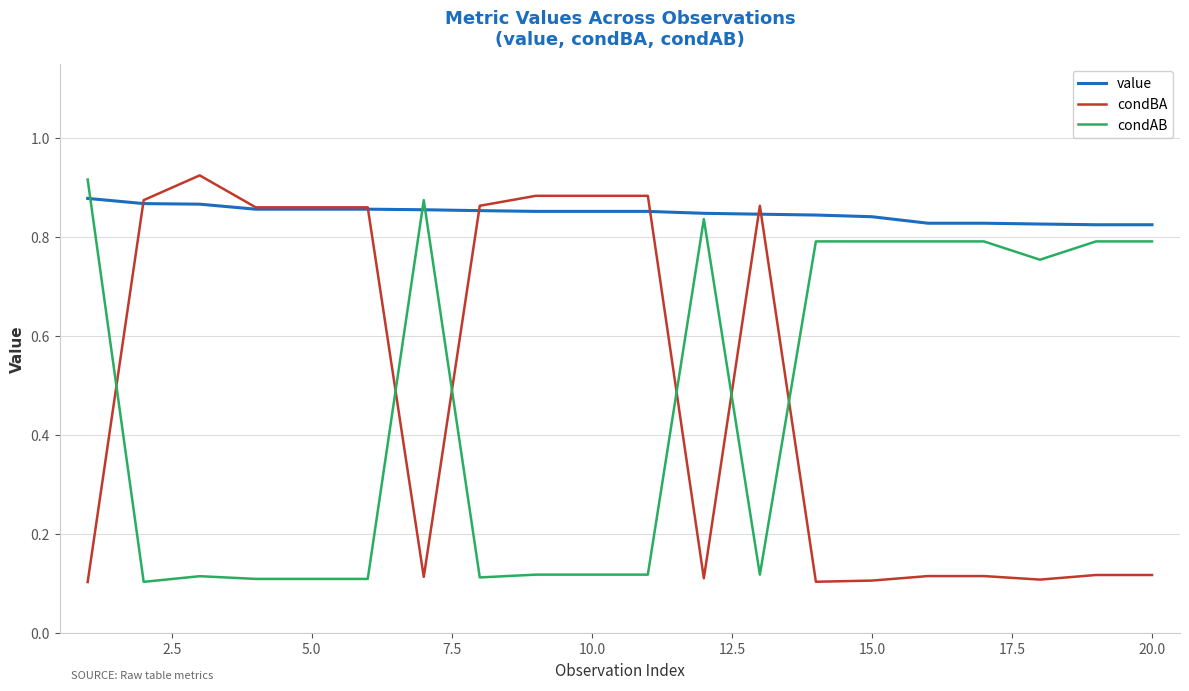

How many intersections are there between condAB and condBA?

6